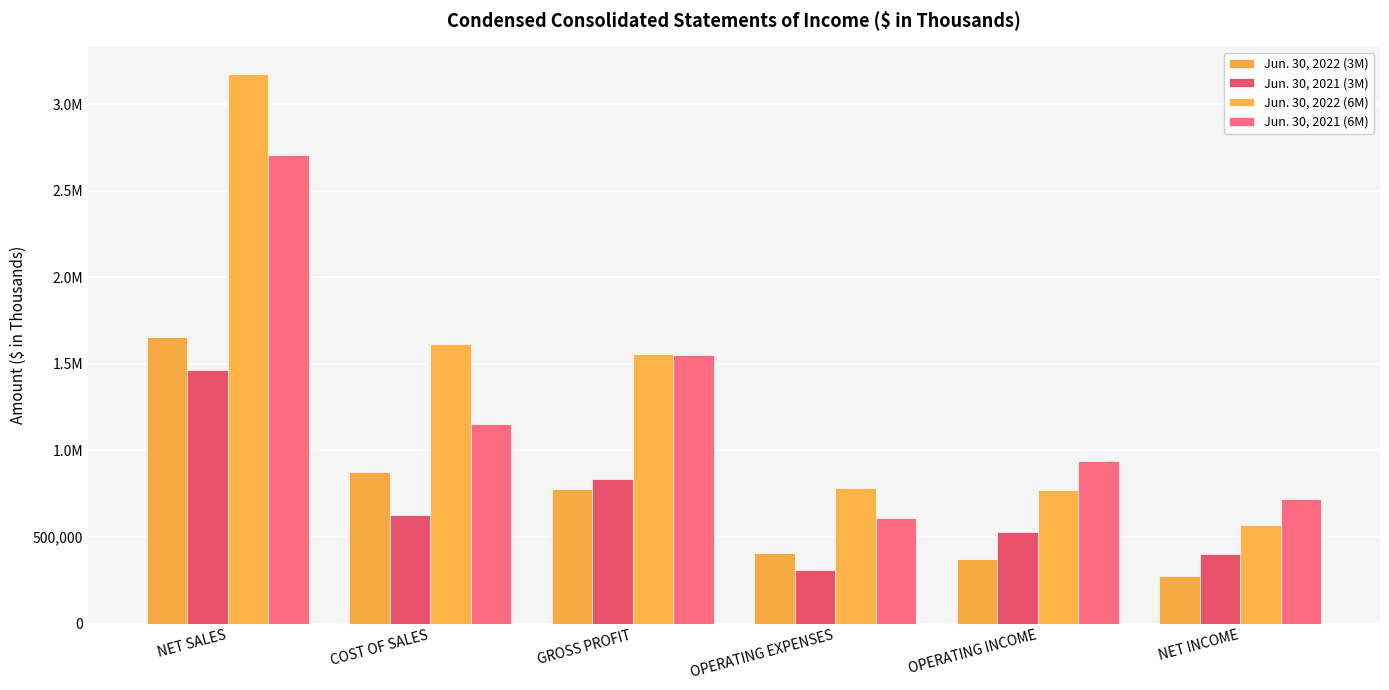

What is the label of the 4th bar from the left?

OPERATING EXPENSES